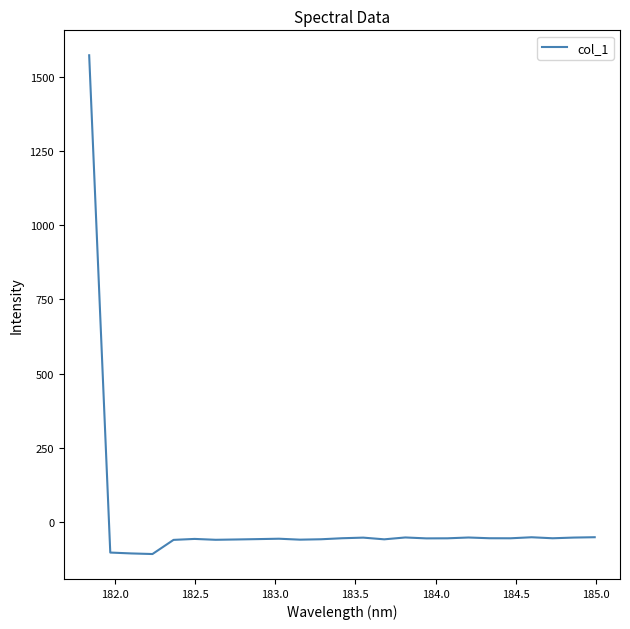

What is the sum of all values?

103.4